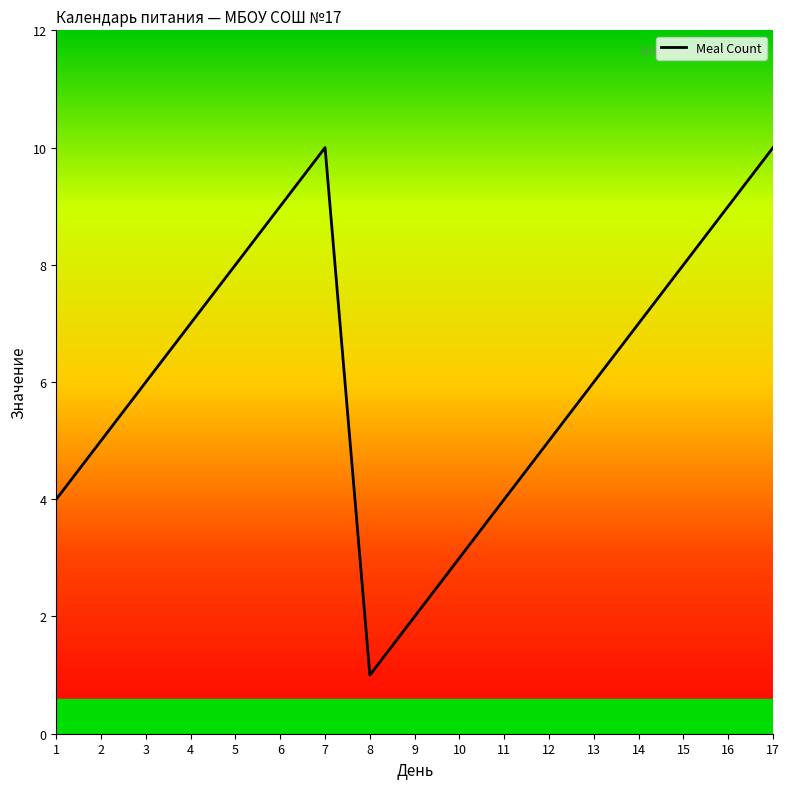

What is the approximate value at 15?

8